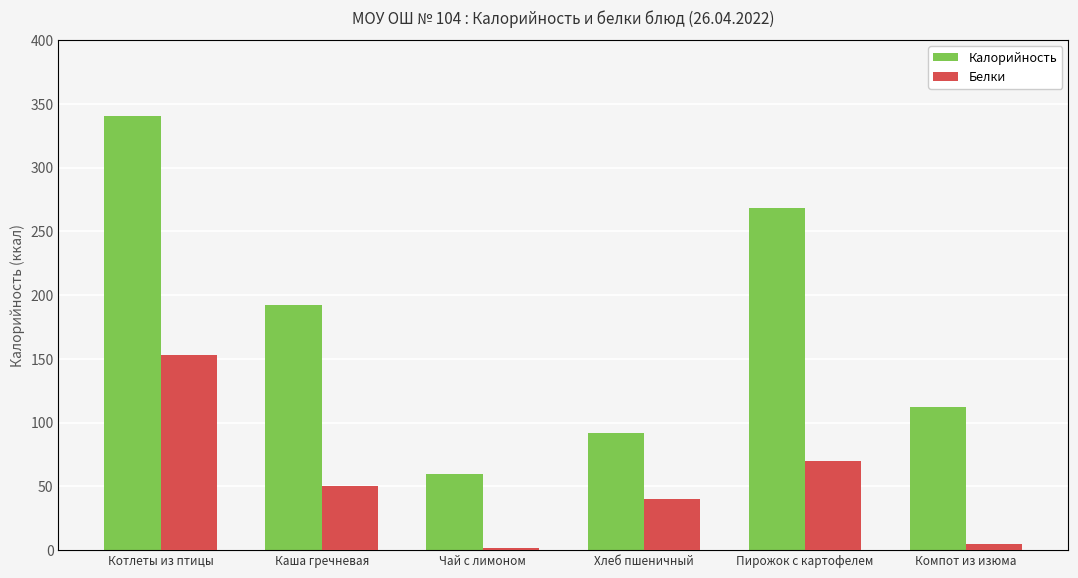

Reading right to left, extract all data points from this chart.

Калорийность: 112.6	268.0	91.9	60.0	192.0	340.8
Белки: 0.5	7.0	4.0	0.2	5.0	15.3